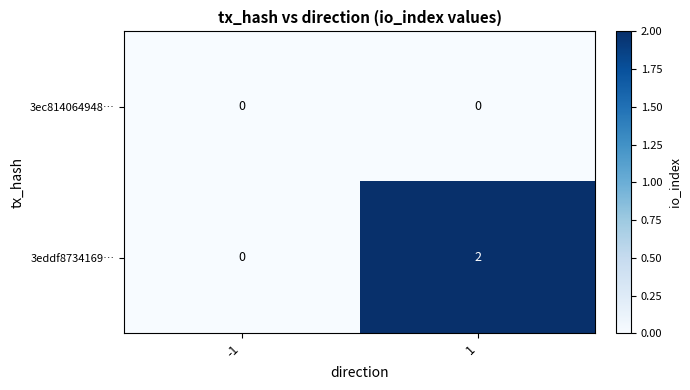

What is the maximum value shown in the chart?

2